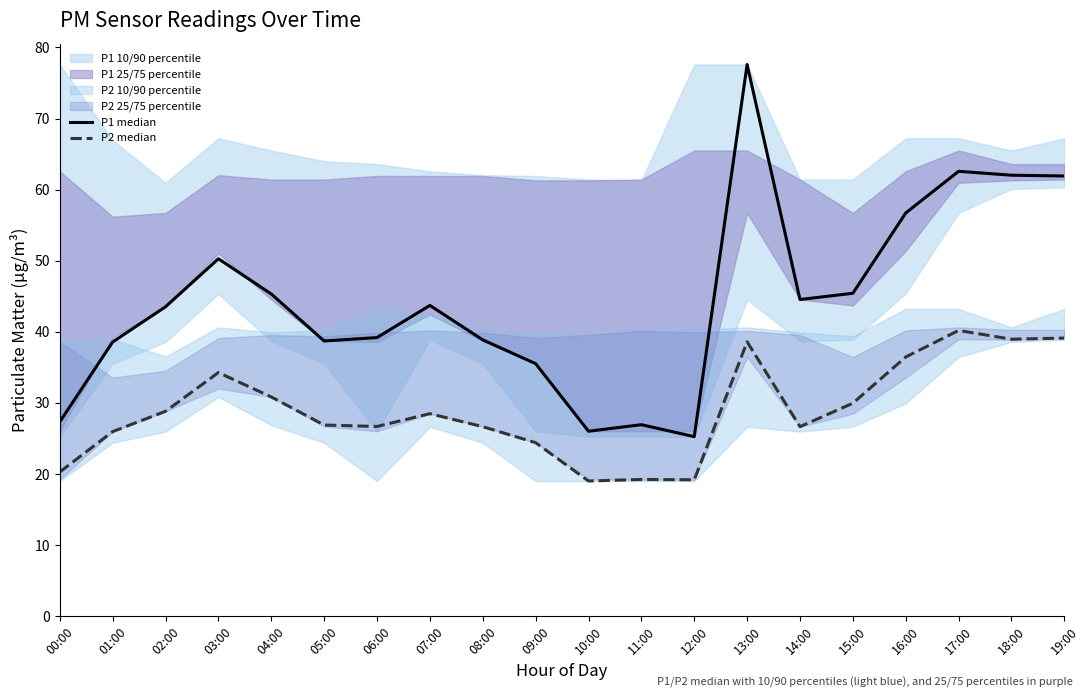

True or false: P1 median and P2 median intersect in this chart.

False